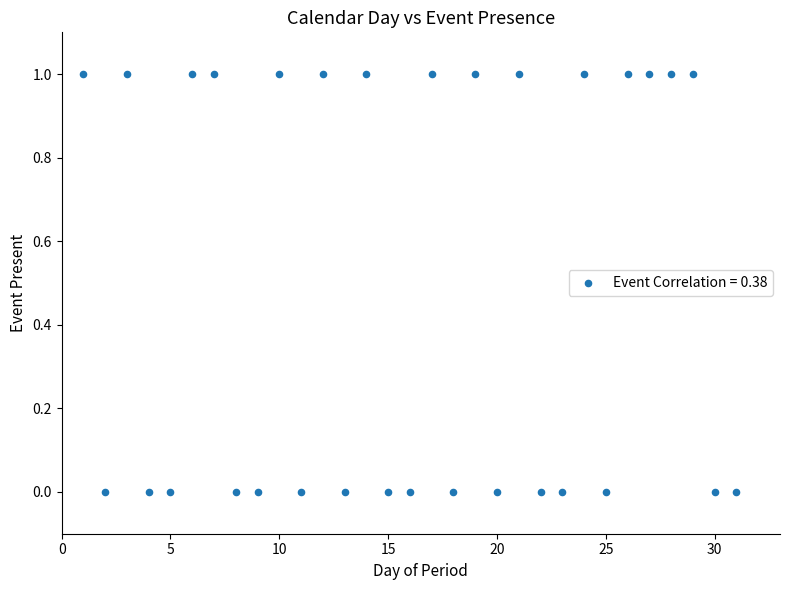

What is the range of X values (max minus min)?

30